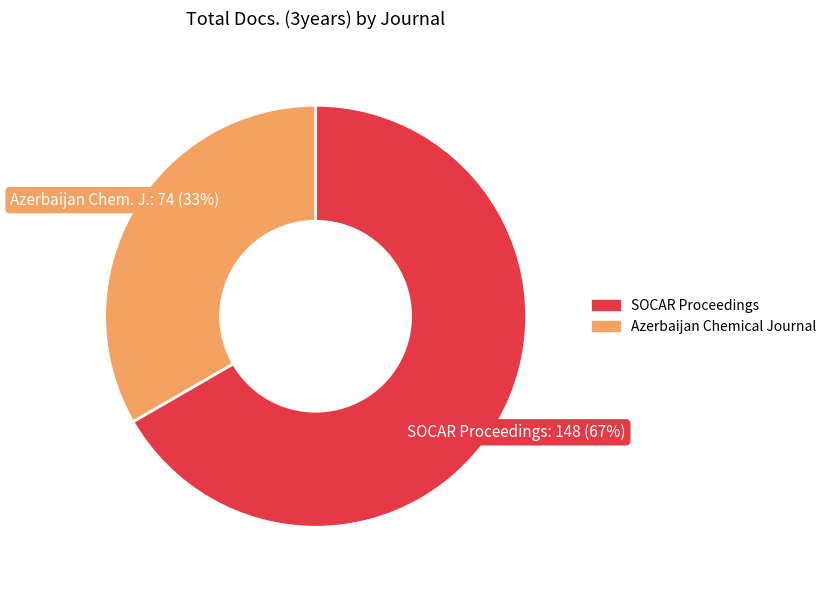

Which slice represents more than half of the pie?

SOCAR Proceedings